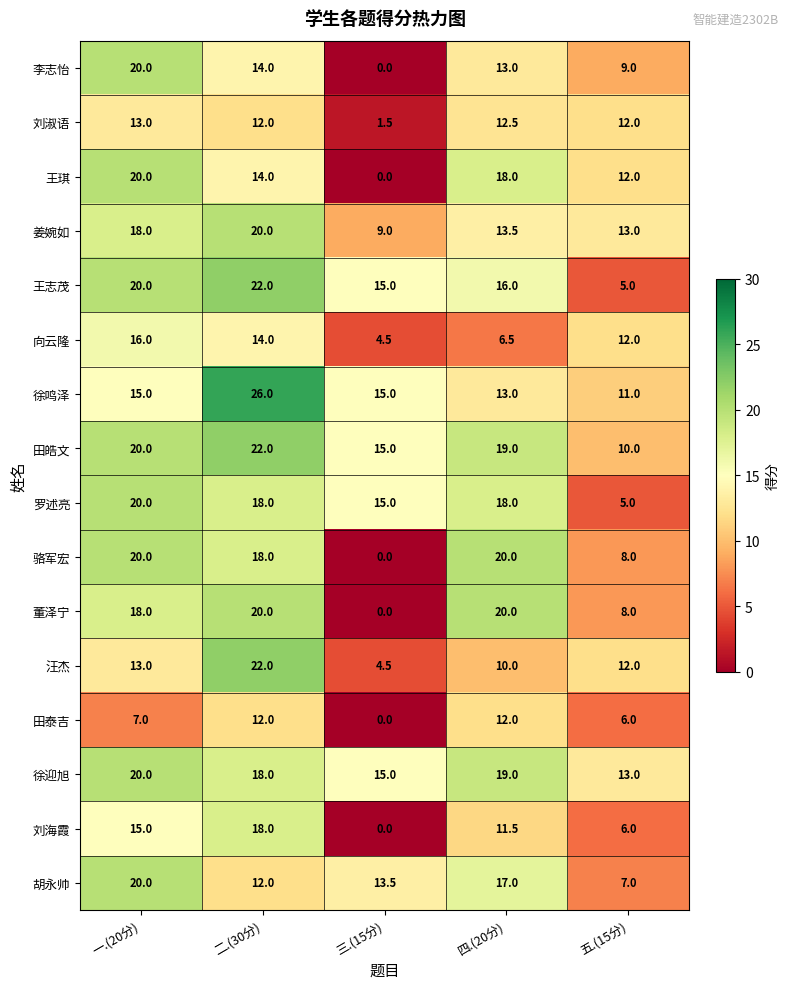

At how many categories does at least one series exceed 8?

5